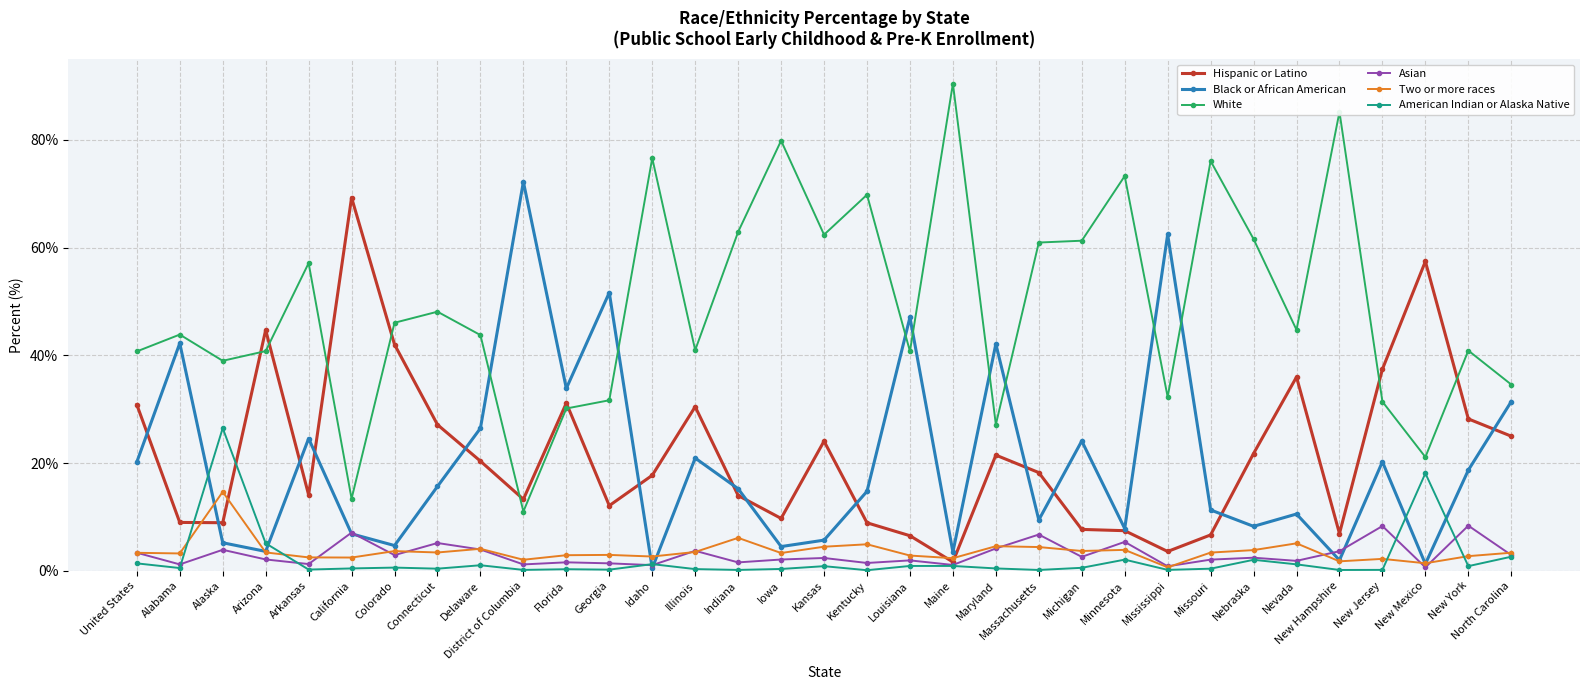

Where is Black or African American nearest to the value 36?

Florida